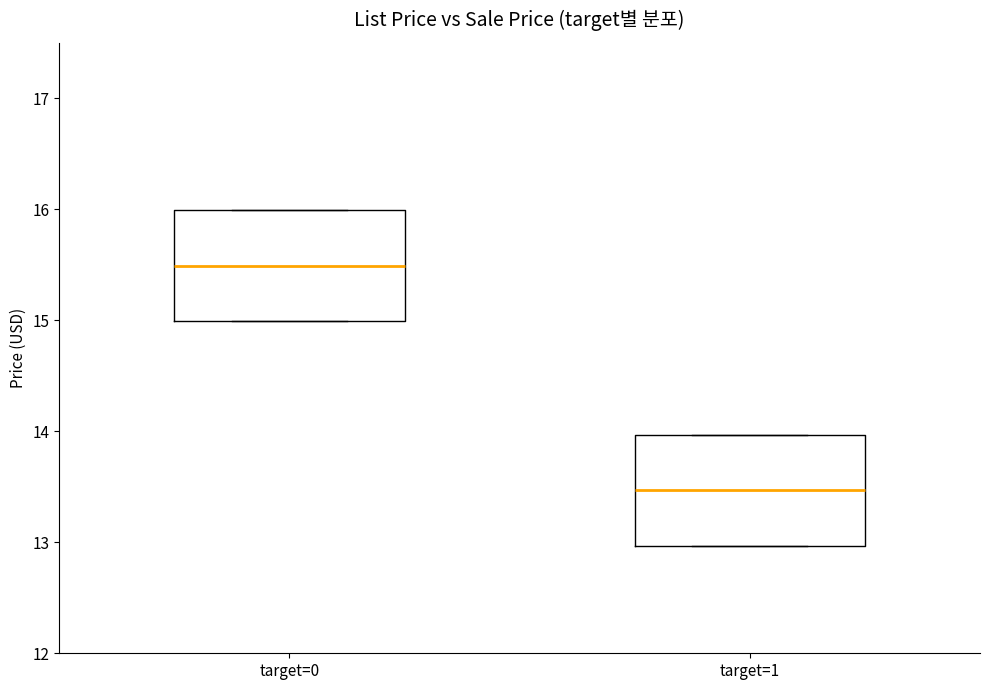

Reading left to right, transcribe this box plot: for each box, give where its median line is, the range the box spans, and where its two whiskers end, as read against the y-axis. The values are not printed on the chart, so give them approximately, as read against the axis.

target=0: median 15.5, box 15.0 to 16.0, whiskers 15.0 to 16.0
target=1: median 13.5, box 13.0 to 14.0, whiskers 13.0 to 14.0